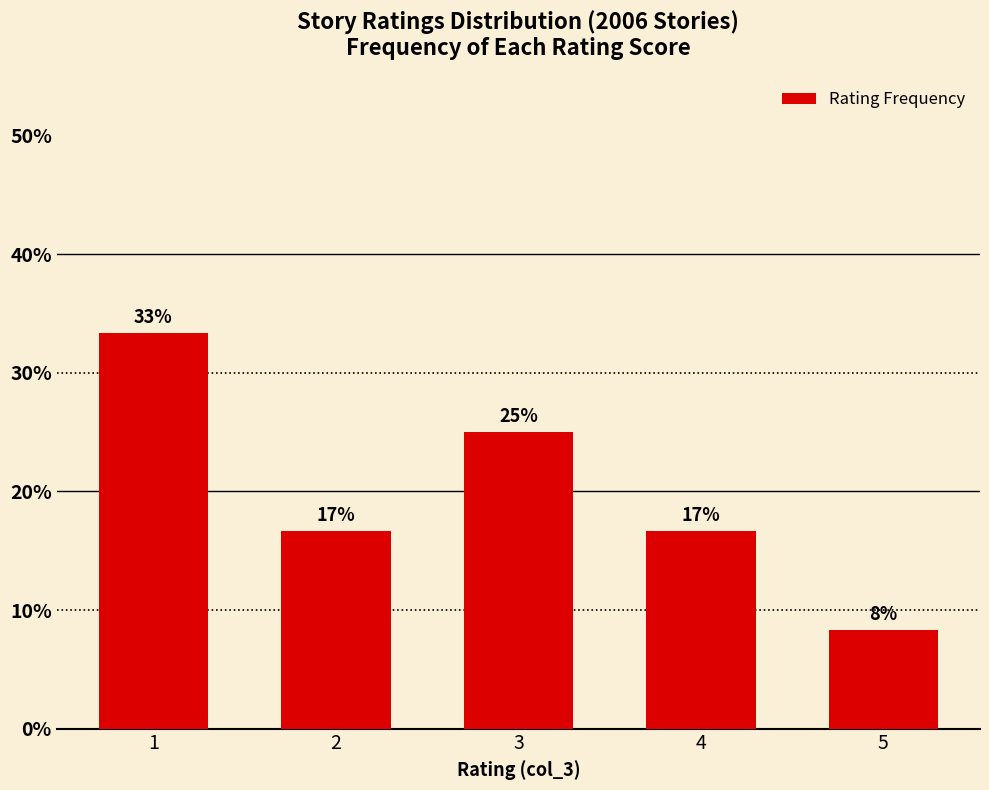

What is the ratio of the value at 1 to the value at 2?

2.0